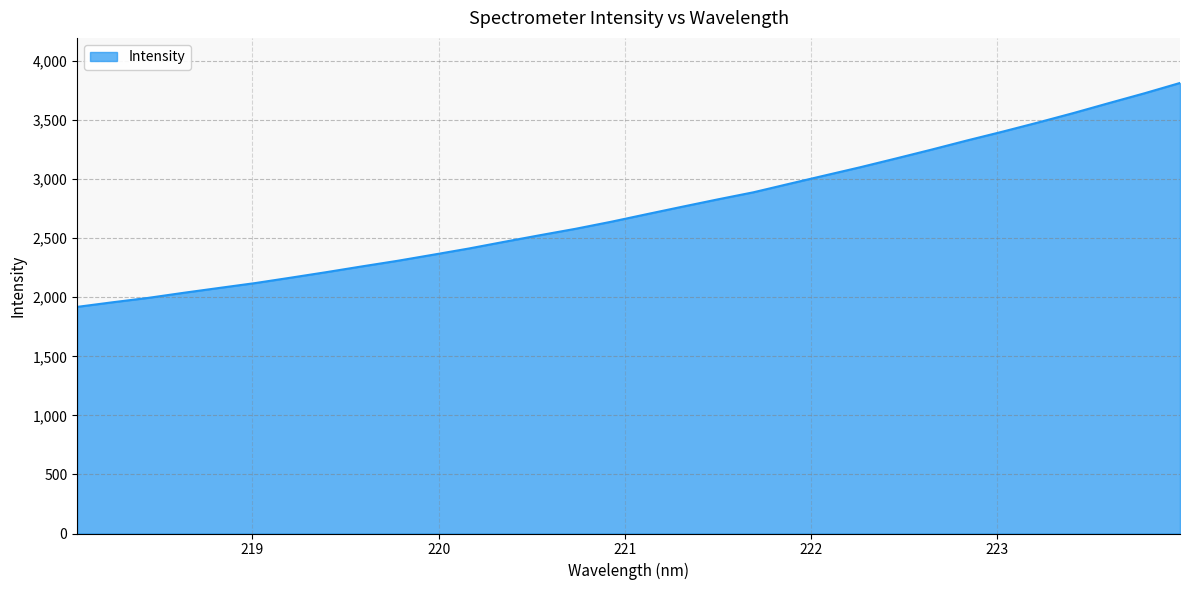

What is the greatest value displayed?

3814.0